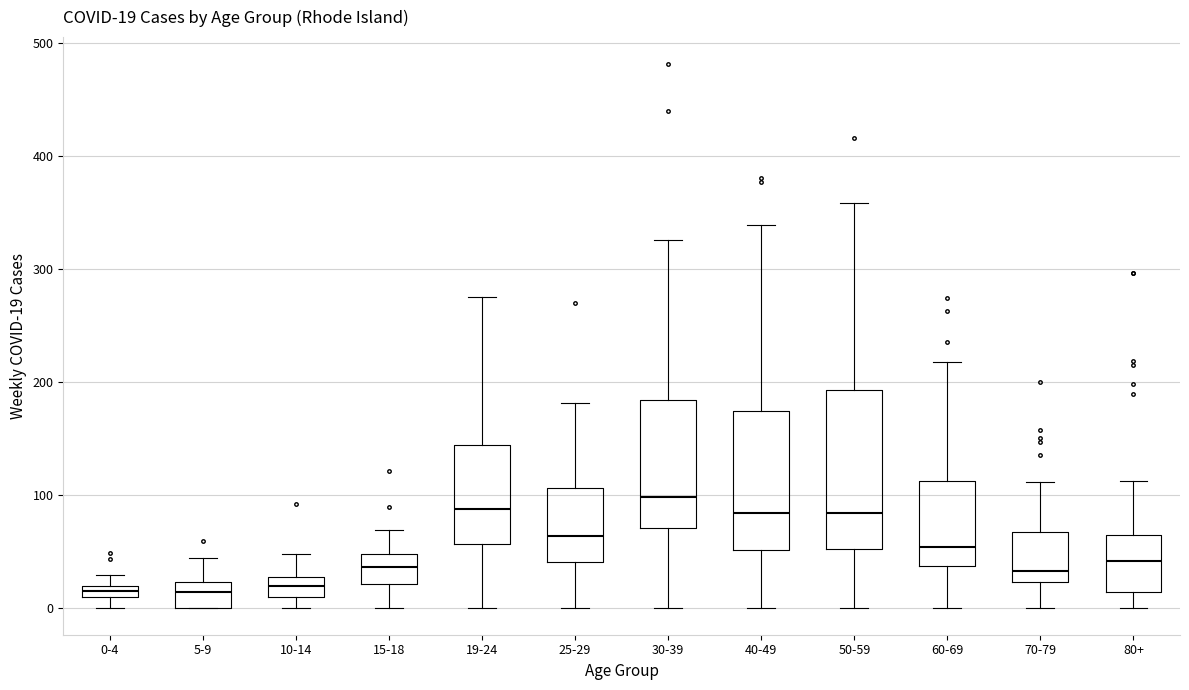

Which box is the tallest, from its lower edge to its upper edge?

50-59